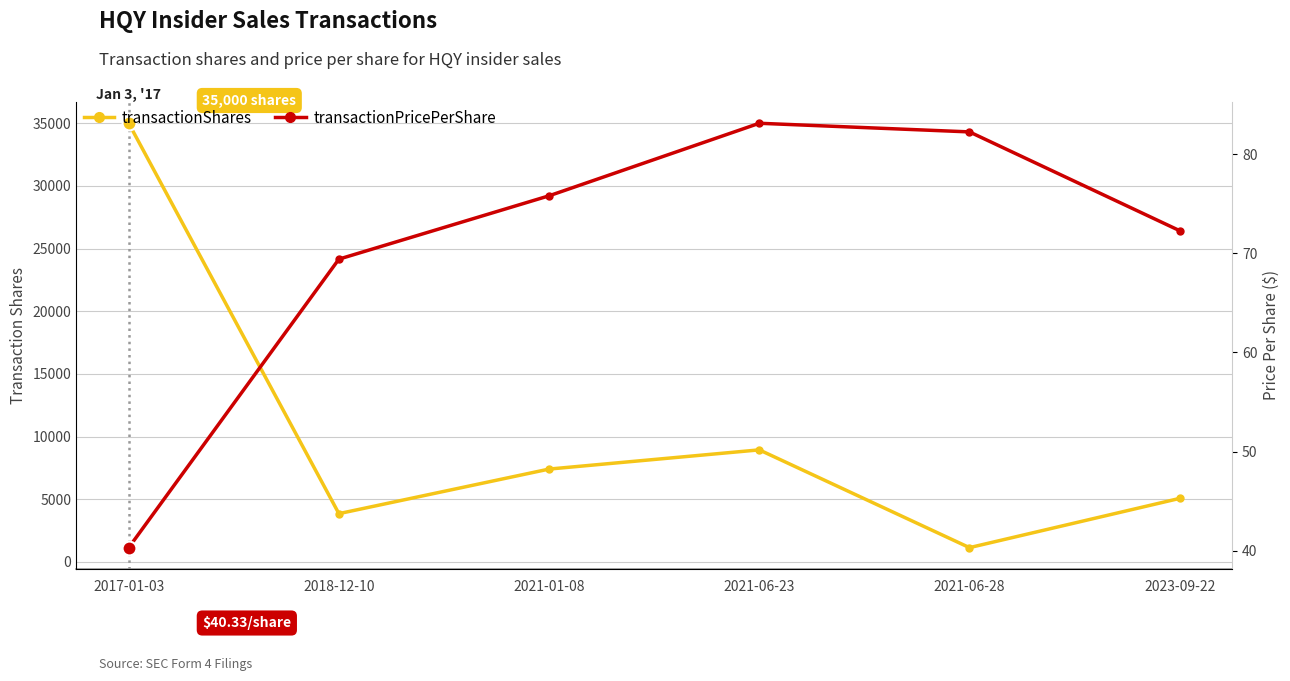

What are all the series names shown in the legend?

transactionShares, transactionPricePerShare